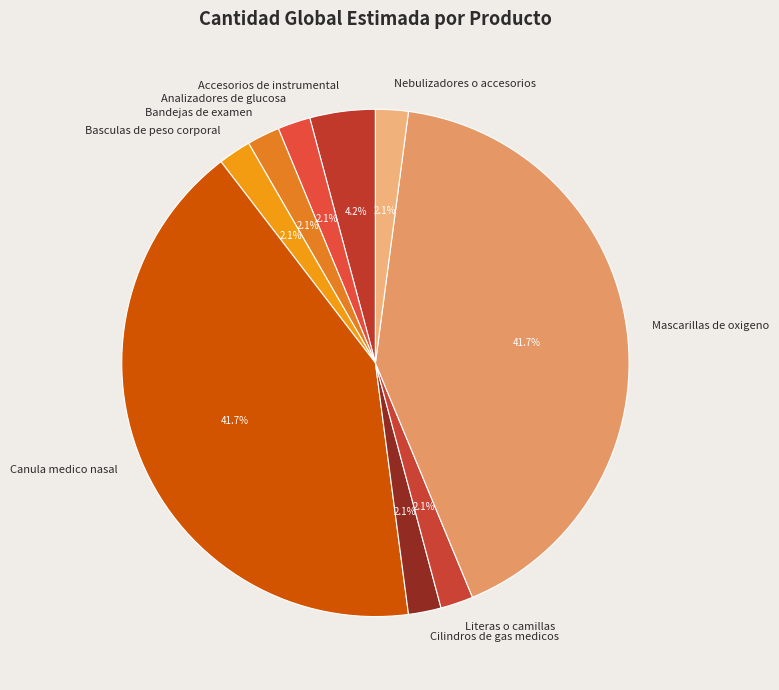

What percentage is NOT represented by Analizadores de glucosa?

97.9%